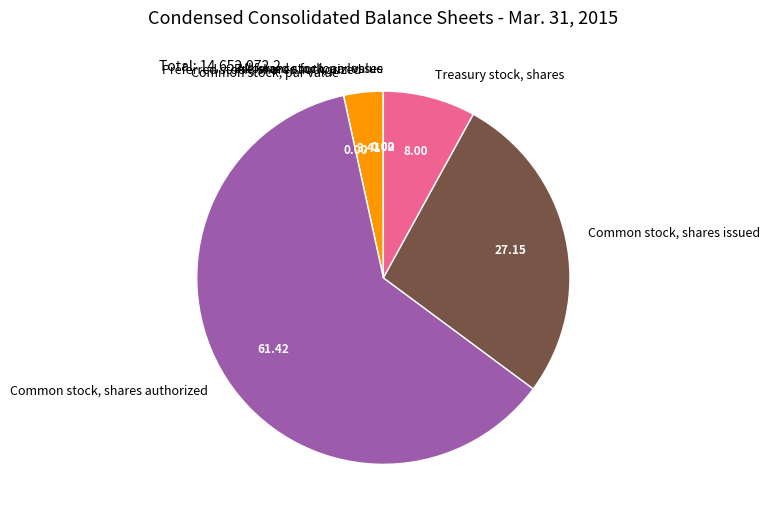

Which slice represents more than half of the pie?

Common stock, shares authorized